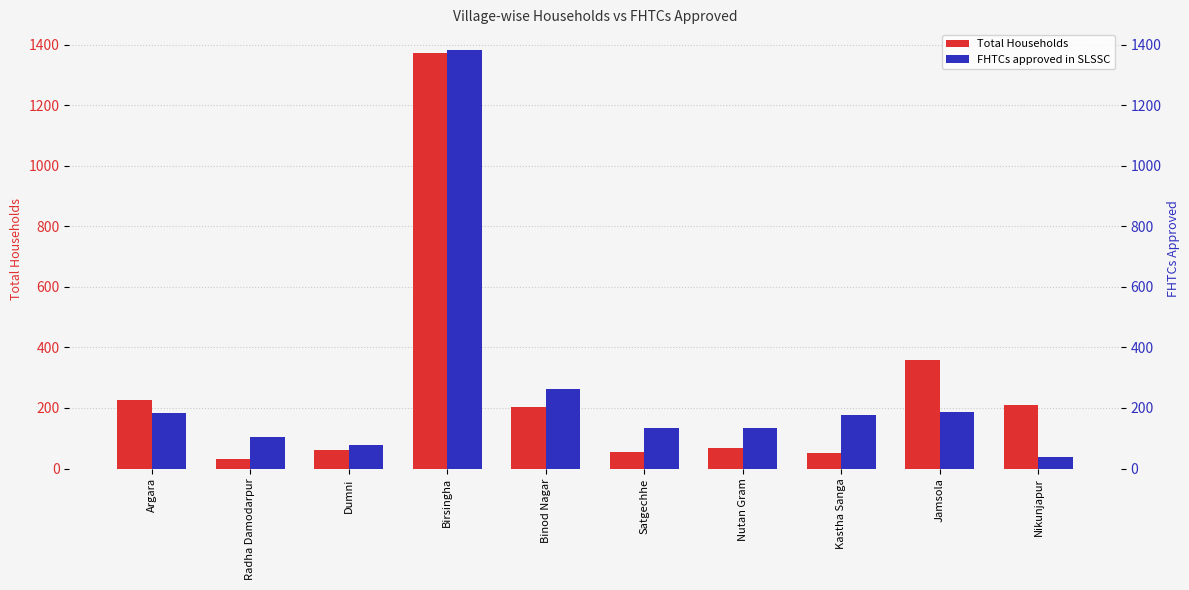

The FHTCs approved in SLSSC series shows 54 at Nikunjapur. True or false?

False